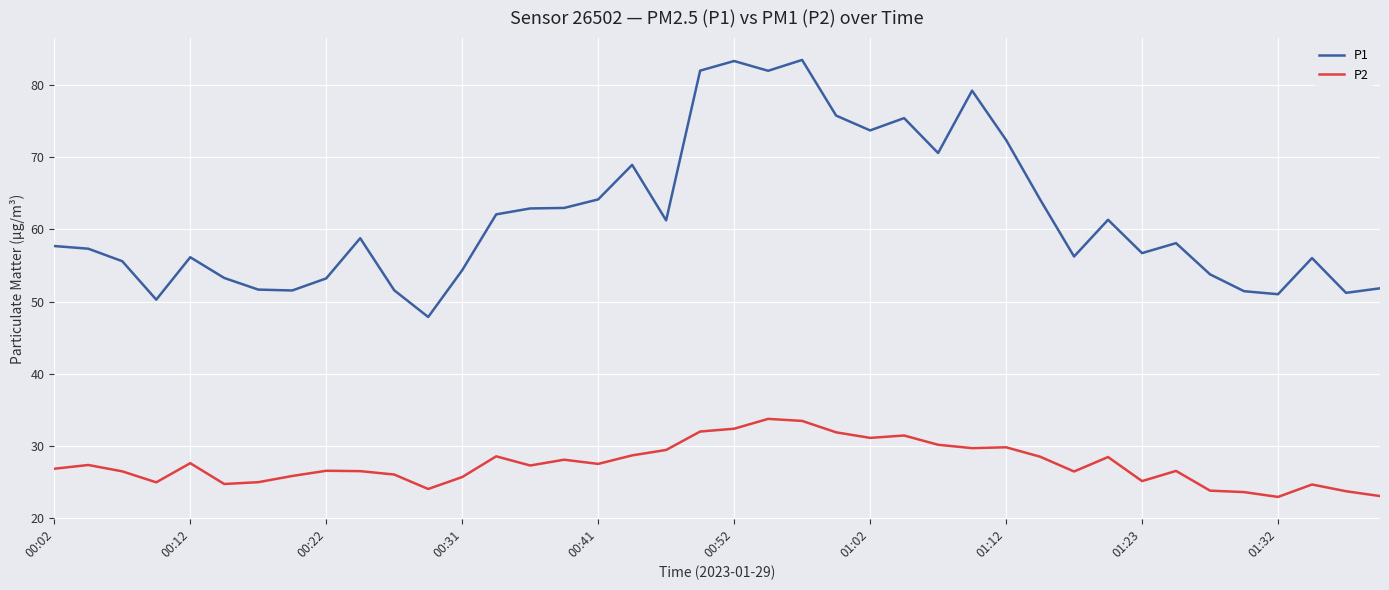

What is the difference between the maximum and minimum values in the P1 series?

35.6